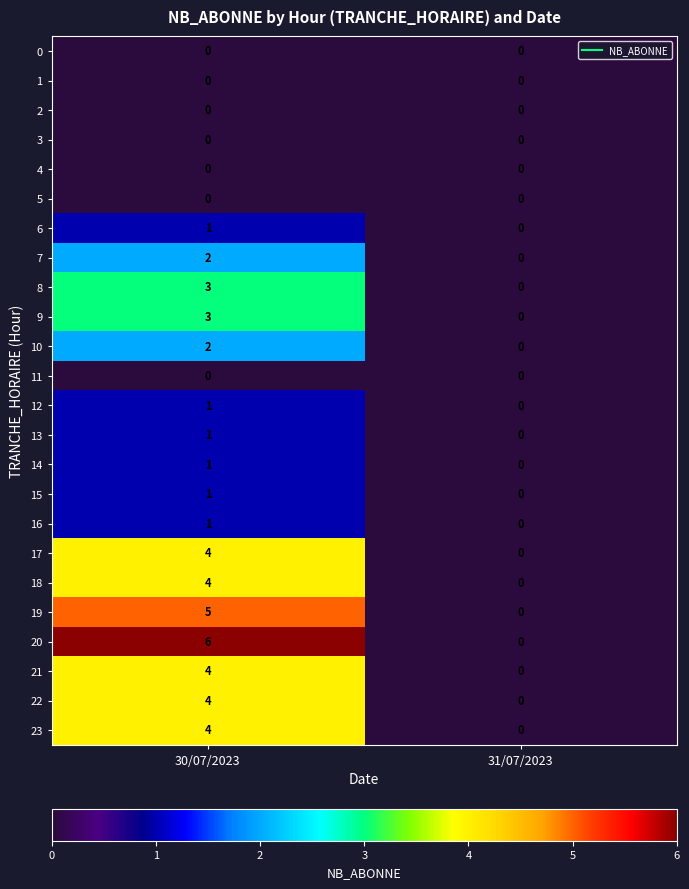

Which series has the largest range (max minus min)?

20